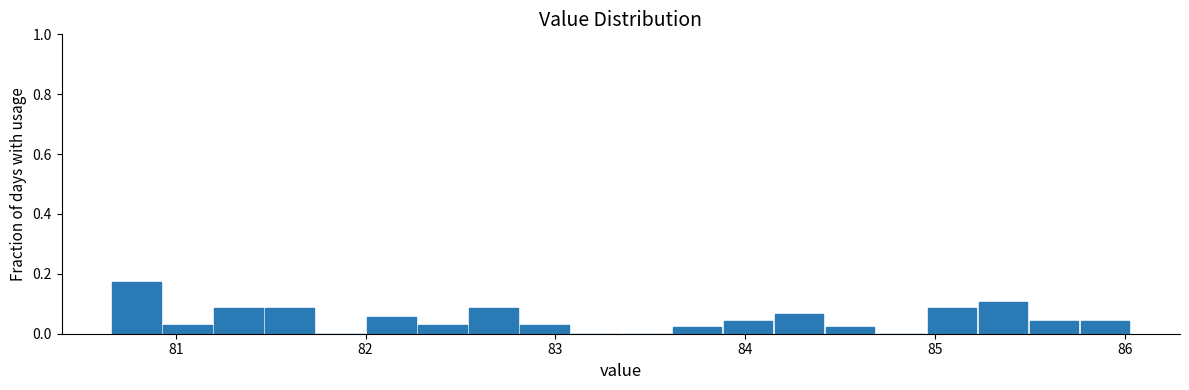

Around what value on the x-axis is the tallest bar? Give the approximate position of its centre, as read against the axis.

80.8